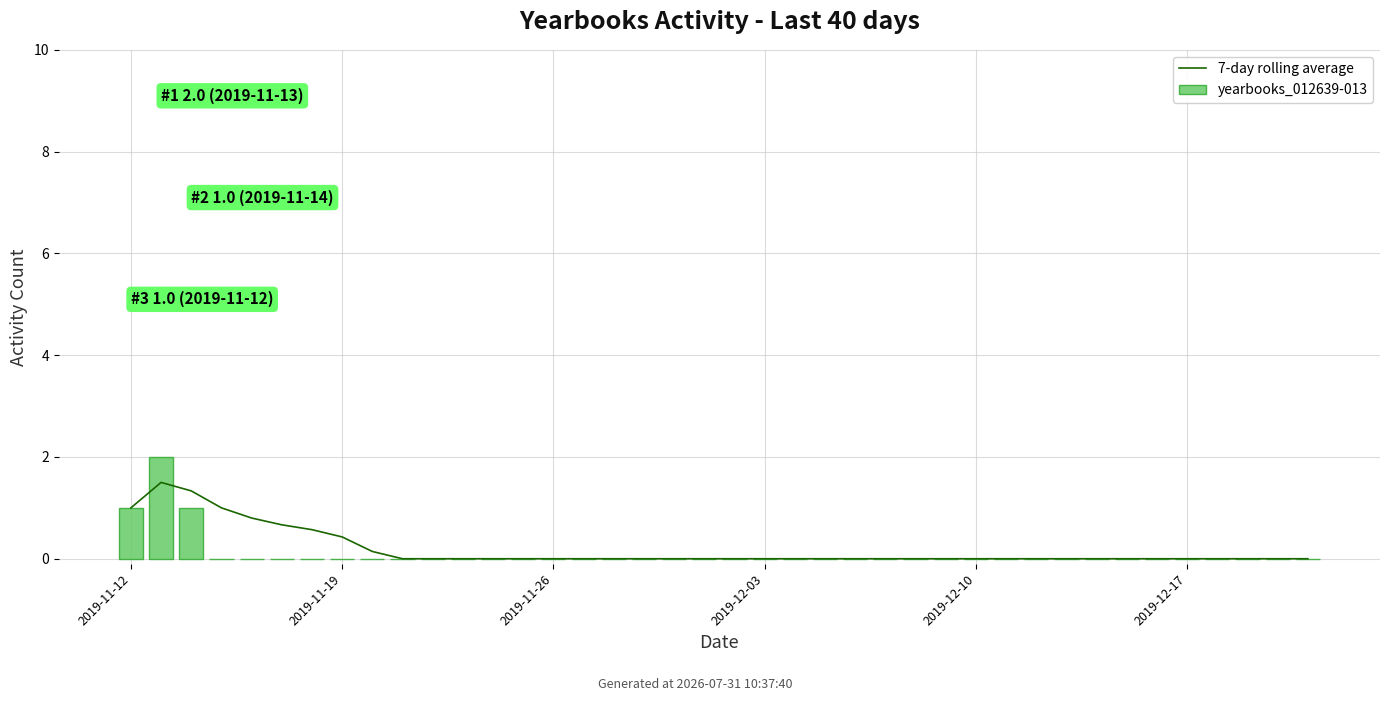

Rank the series at 8 from lowest to highest value.

yearbooks_012639-013, 7-day rolling average